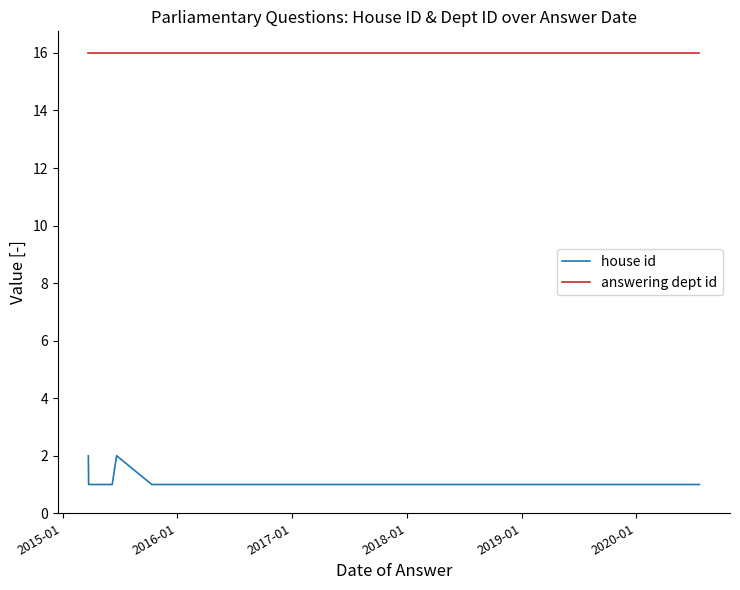

True or false: house id has more than 2 interior local peaks.

False